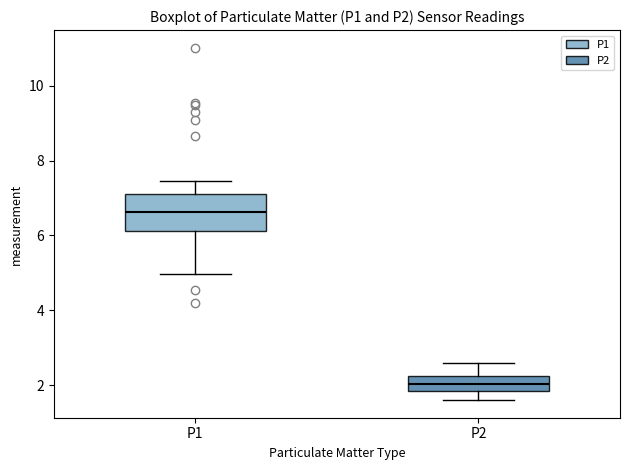

Reading left to right, transcribe this box plot: for each box, give where its median line is, the range the box spans, and where its two whiskers end, as read against the y-axis. The values are not printed on the chart, so give them approximately, as read against the axis.

P1: median 6.6, box 6.2 to 7.0, whiskers 5.0 to 7.4
P2: median 2.0, box 1.8 to 2.2, whiskers 1.6 to 2.6